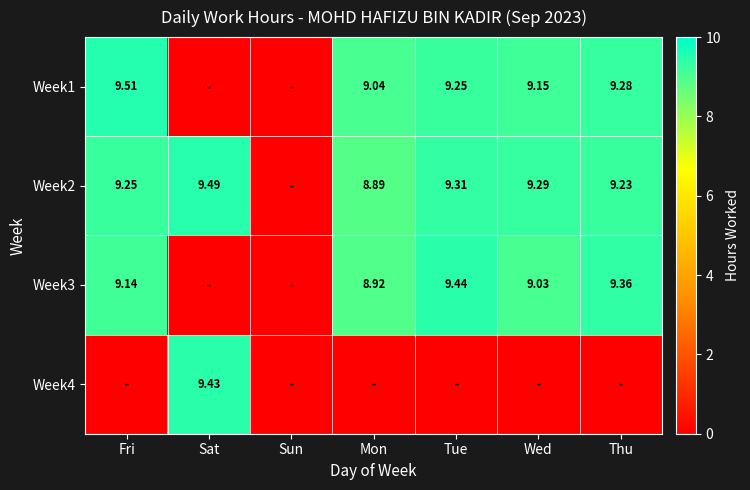

Is the value of Week1 at Tue greater than the value of Week2 at Thu?

Yes